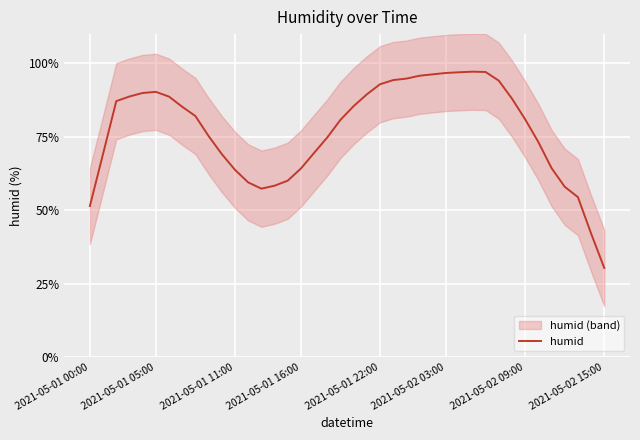

The value of humid at 2021-05-01 11:00 is 28.7. True or false?

False